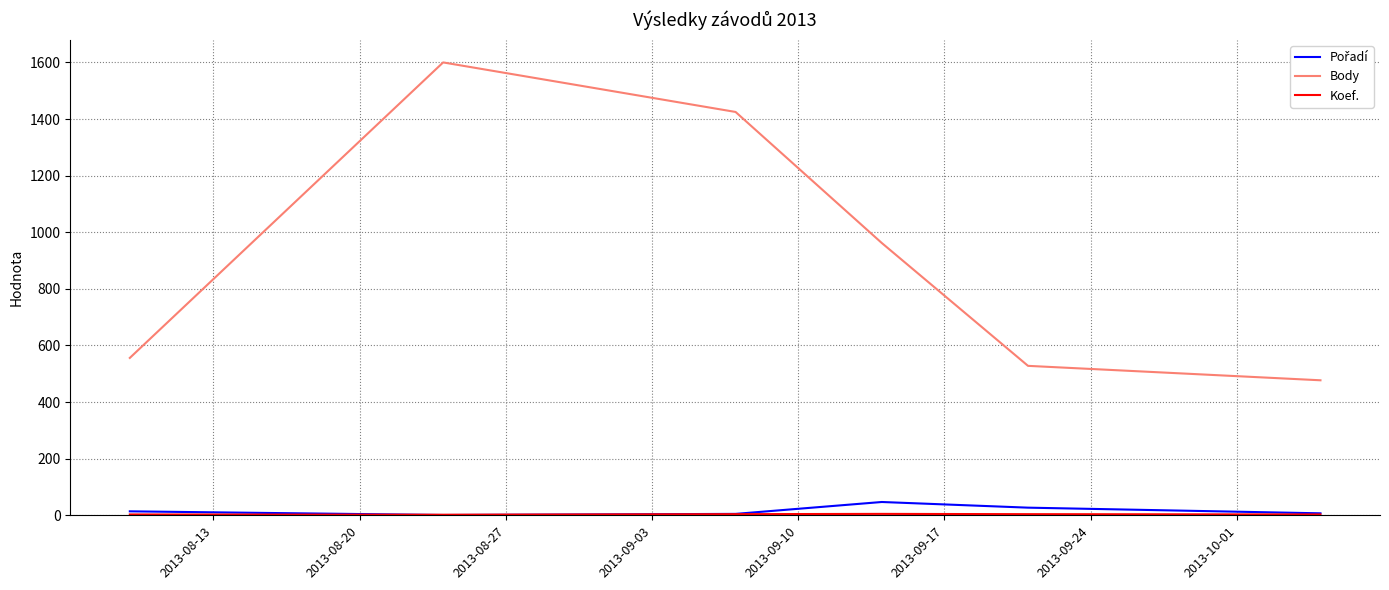

Which series has the largest total across all categories?

Body